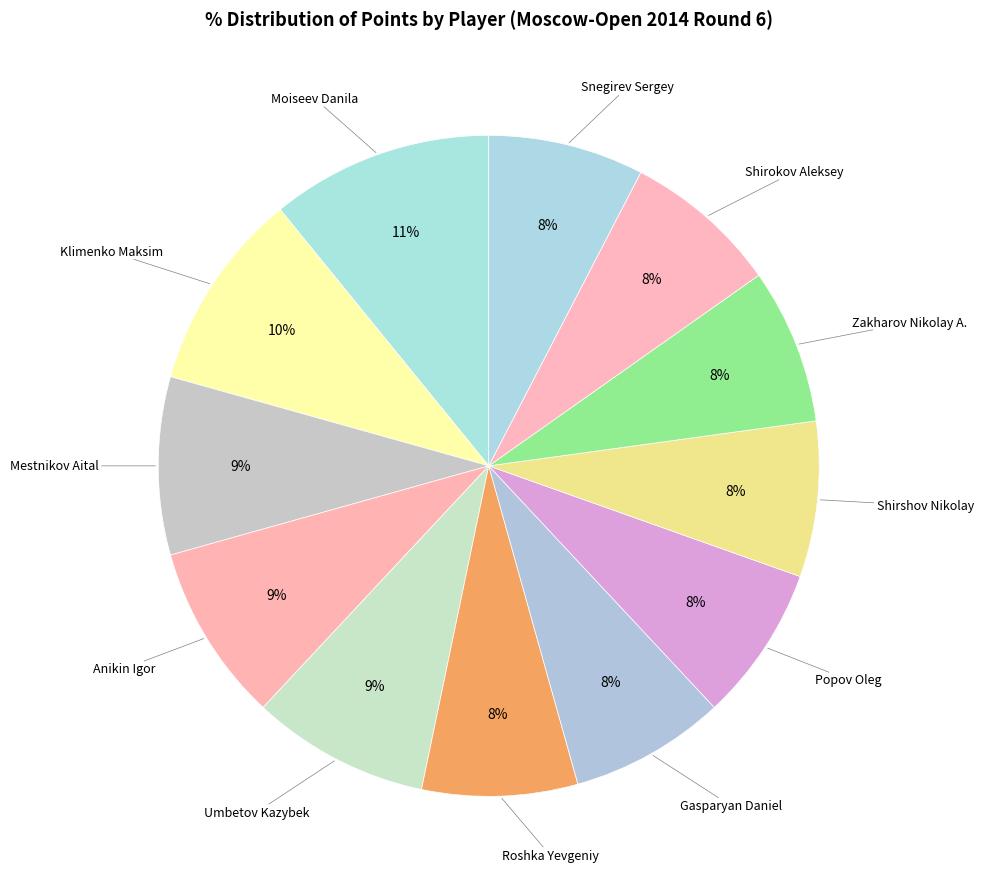

To the nearest percent, what is the difference between the largest and smallest slice percentages?

3%